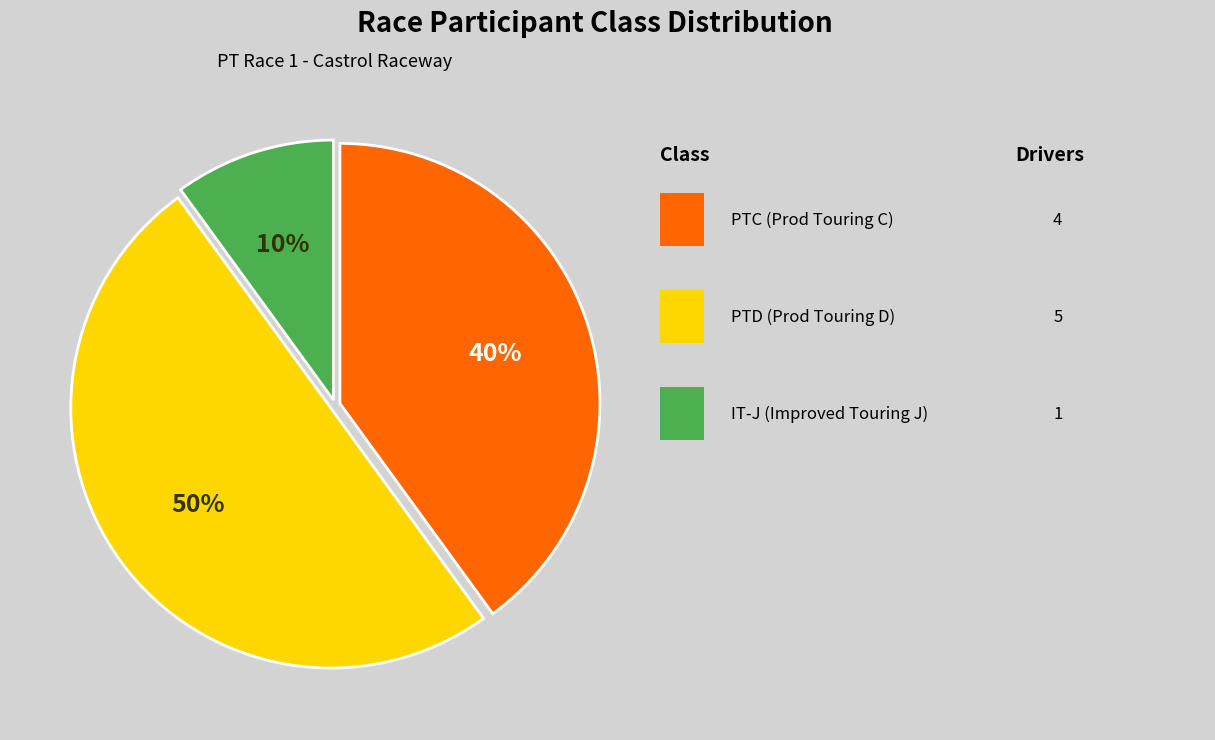

To the nearest percent, what is the difference between the largest and smallest slice percentages?

40%